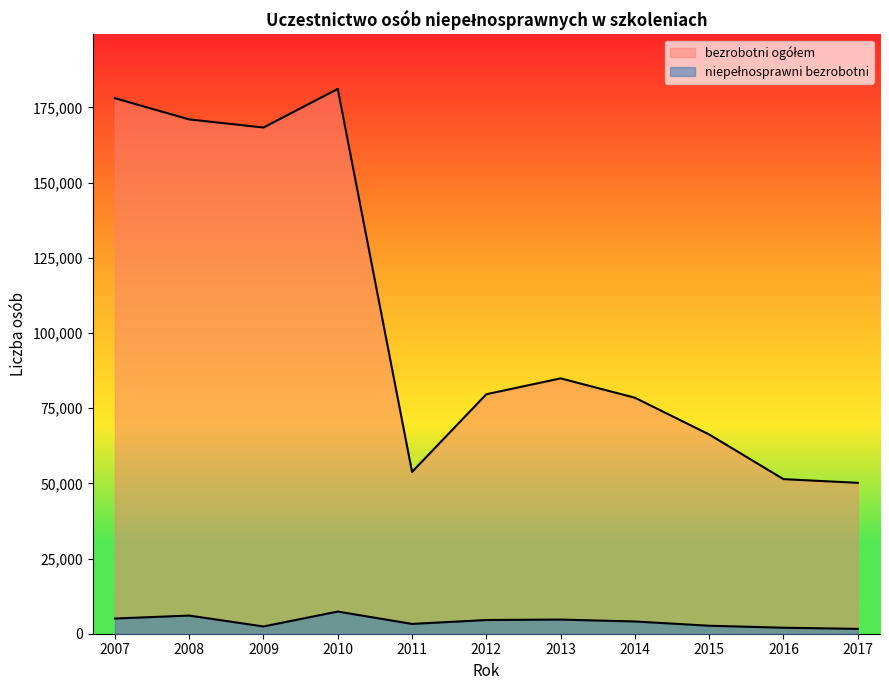

True or false: bezrobotni ogółem and niepełnosprawni bezrobotni intersect in this chart.

False